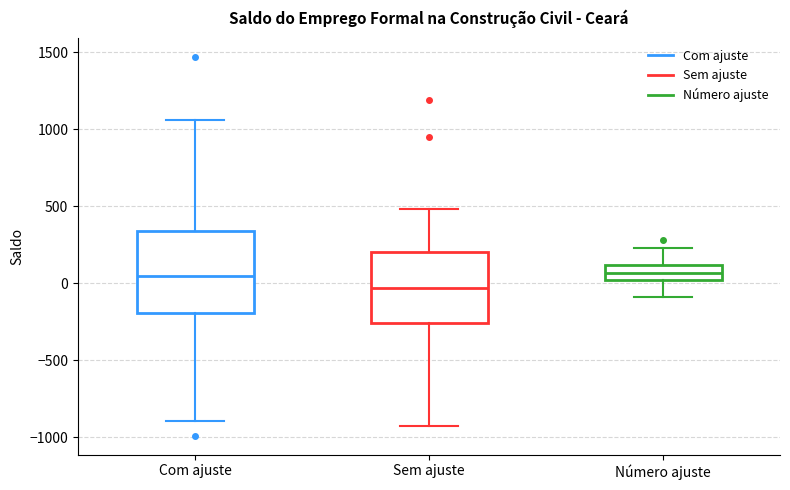

Where does the median line of the box for Com ajuste sit on the y-axis? The values are not printed on the chart, so give them approximately, as read against the axis.

50